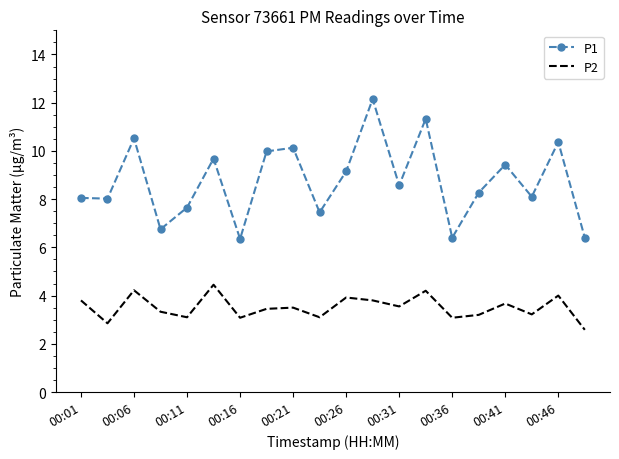

True or false: P2 and P1 cross at least once.

False